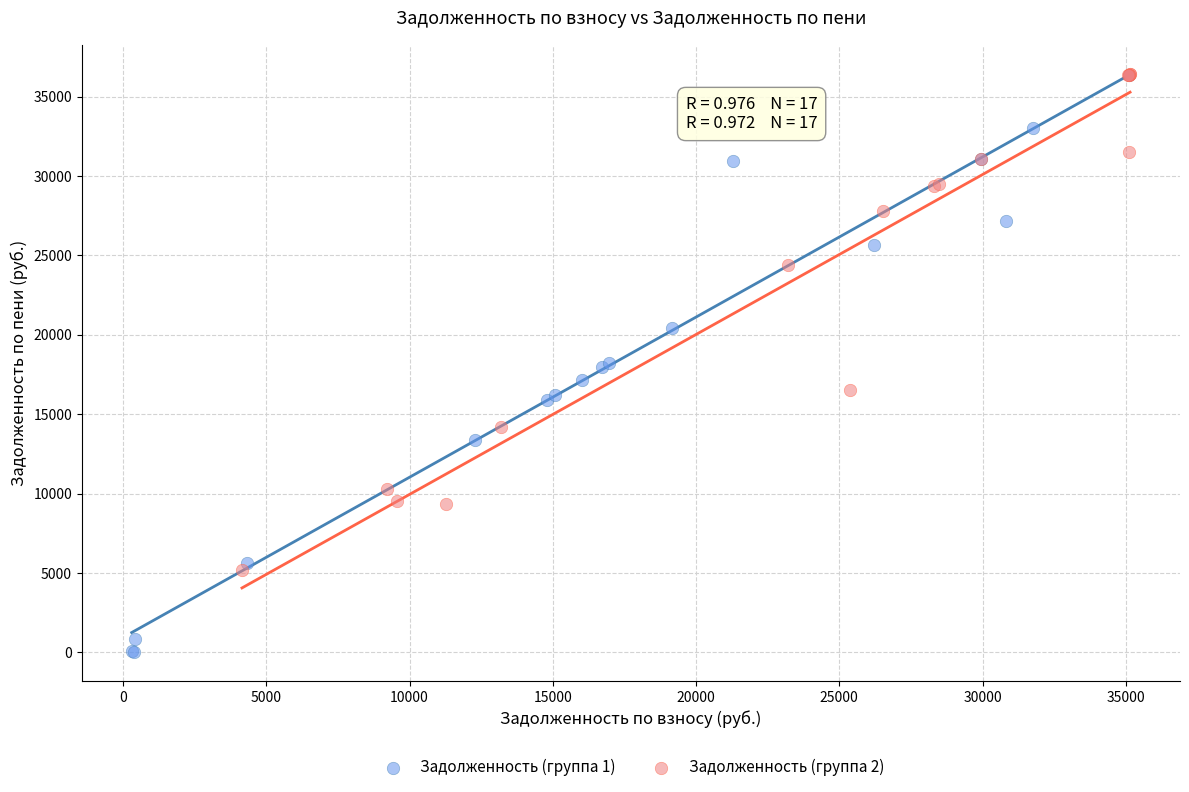

Which series contains the lowest Y value?

Задолженность (группа 1)